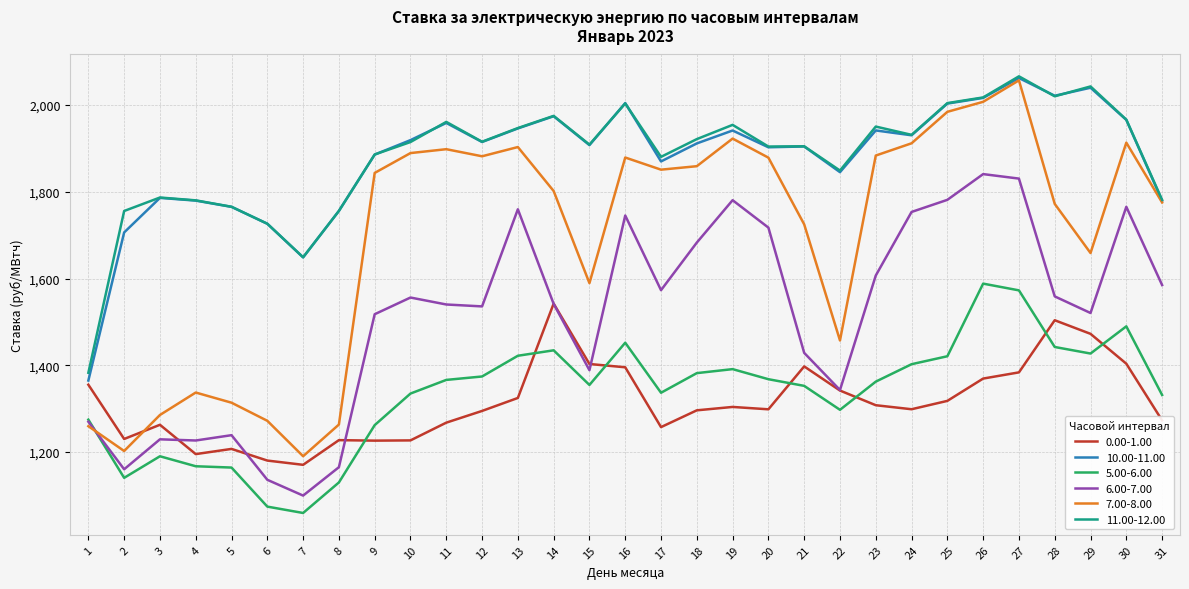

How many lines are shown in the chart?

6